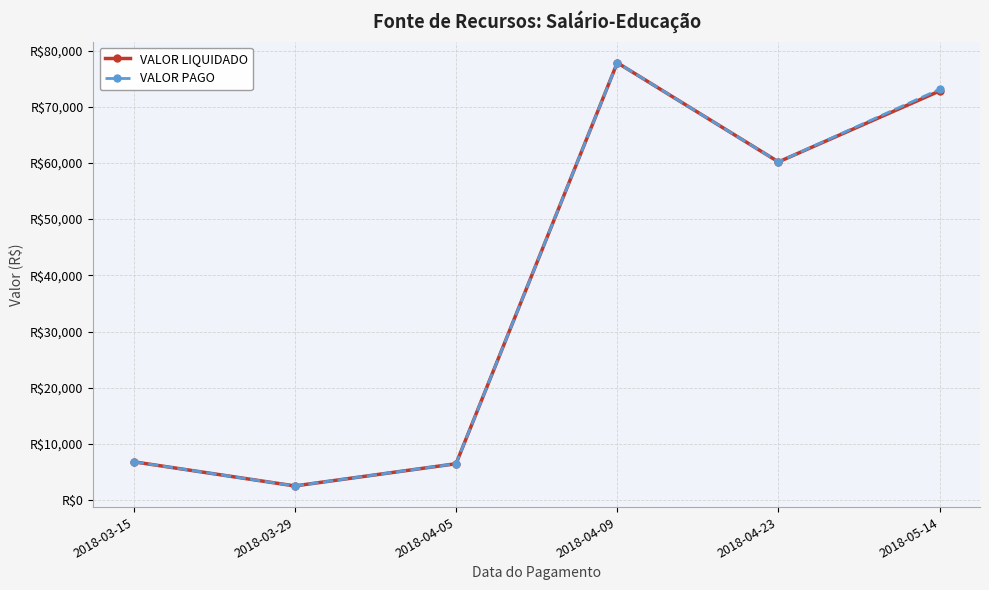

What are all the series names shown in the legend?

VALOR LIQUIDADO, VALOR PAGO